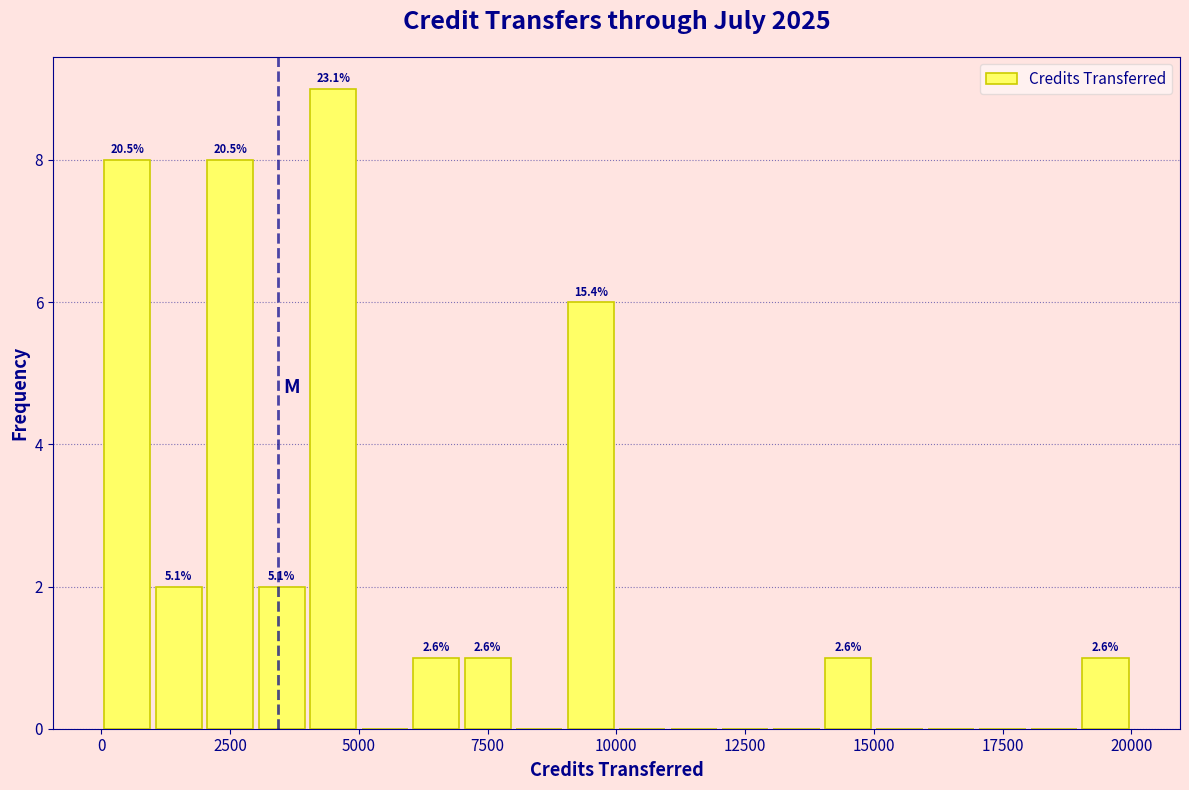

Read against the x-axis, roughly where is the centre of the tallest bar?

4500